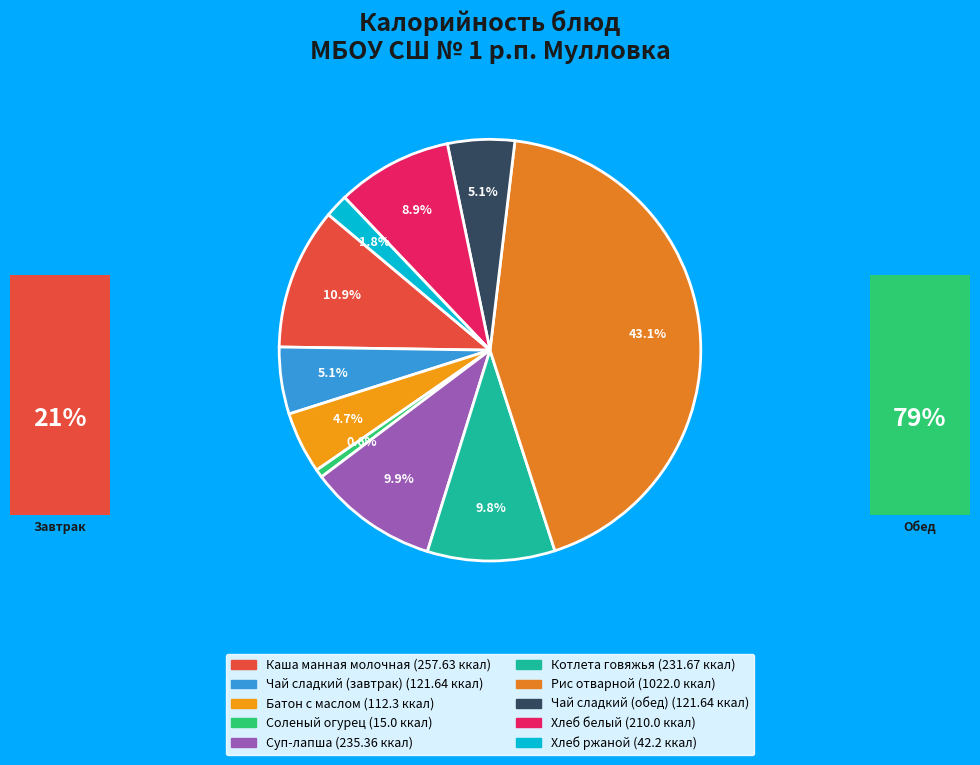

True or false: Суп-лапша accounts for 23% of the total.

False